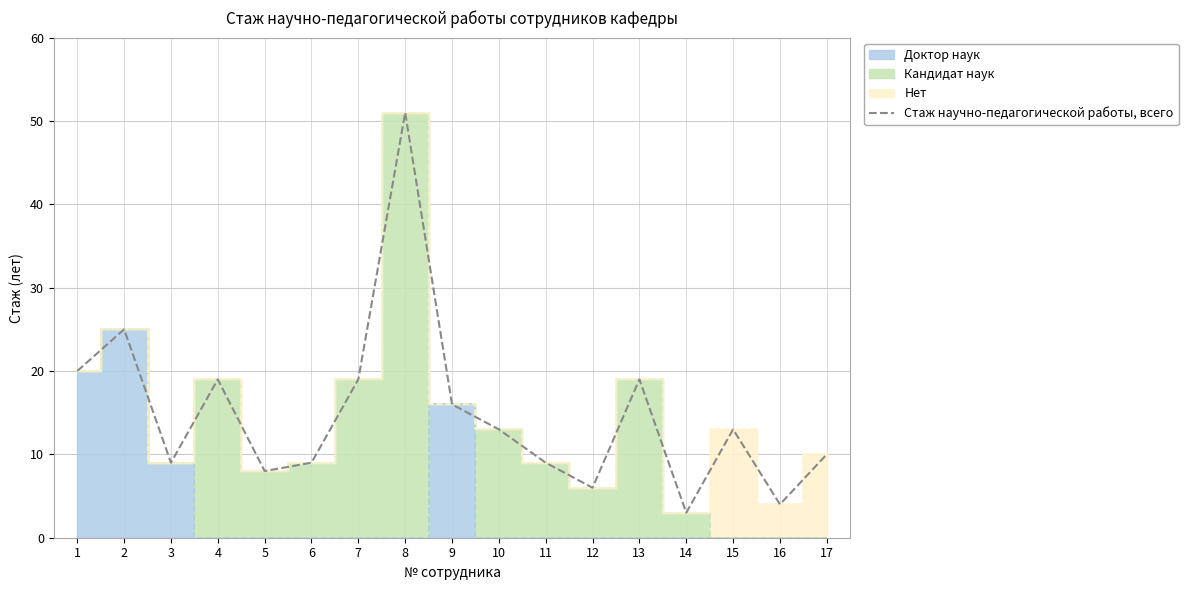

Which category has the lowest value across all series?

14